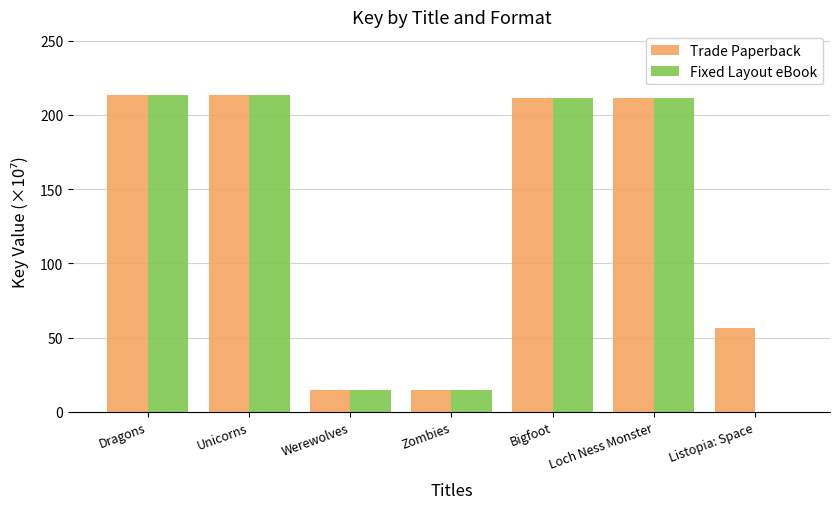

Reading right to left, list all the values displayed in this chart.

Trade Paperback: Listopia: Space=56.2	Loch Ness Monster=211.4	Bigfoot=211.4	Zombies=14.6	Werewolves=14.6	Unicorns=213.6	Dragons=213.6
Fixed Layout eBook: Listopia: Space=0.0	Loch Ness Monster=211.4	Bigfoot=211.4	Zombies=14.6	Werewolves=14.6	Unicorns=213.6	Dragons=213.6